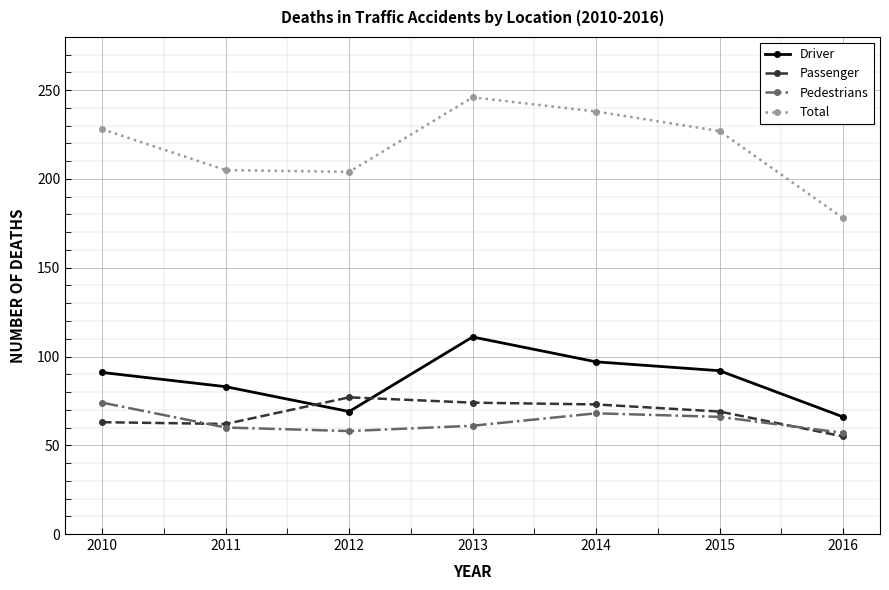

Which series has the widest spread of values?

Total